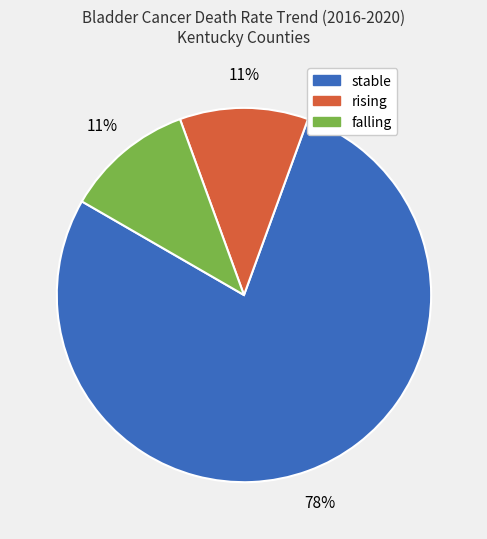

Does stable account for over 50% of the chart?

Yes